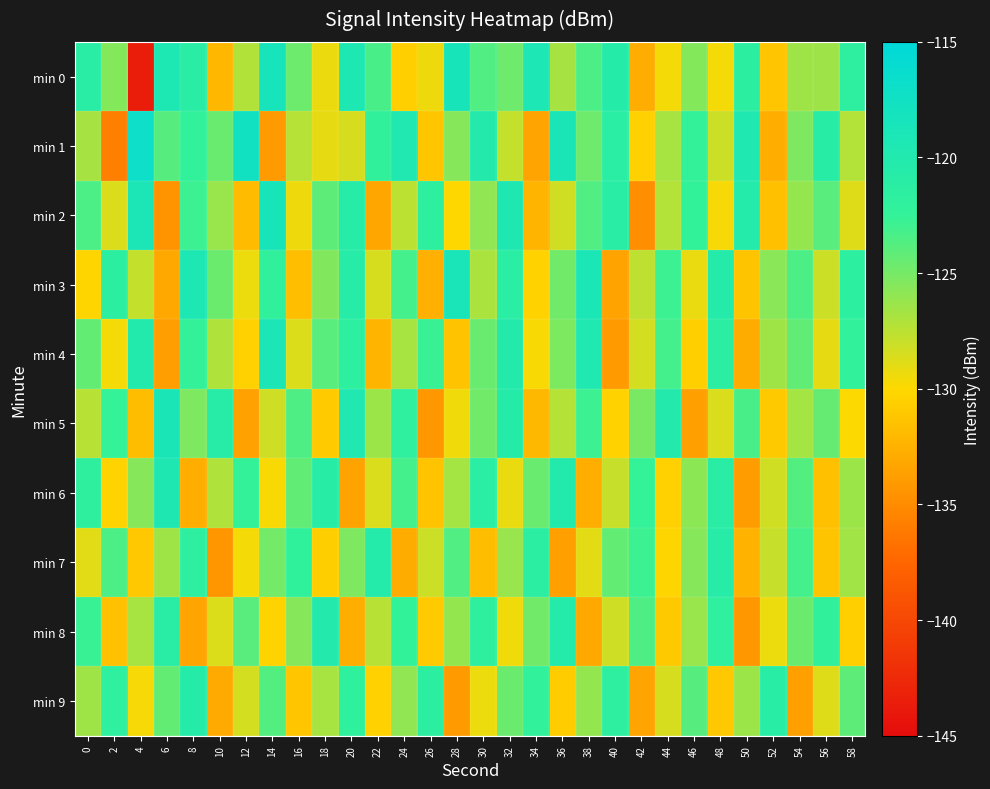

Which series changed the most between 40 and 48?

min 3